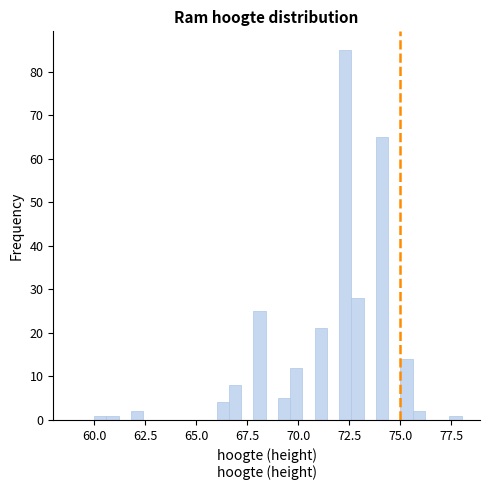

Around what value on the x-axis is the tallest bar? Give the approximate position of its centre, as read against the axis.

72.5